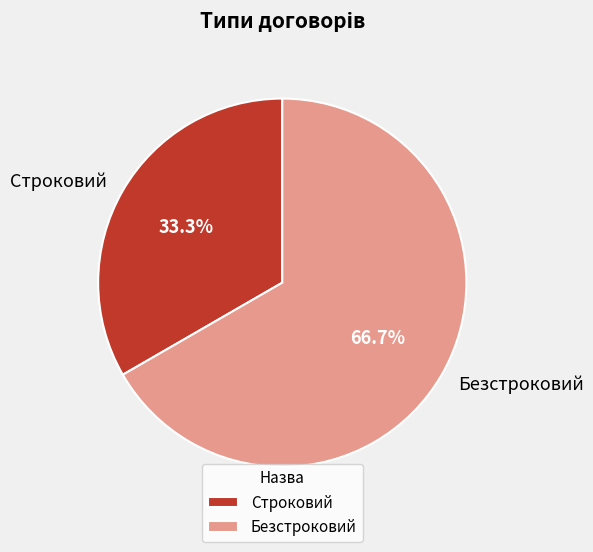

Which slice is the largest?

Безстроковий